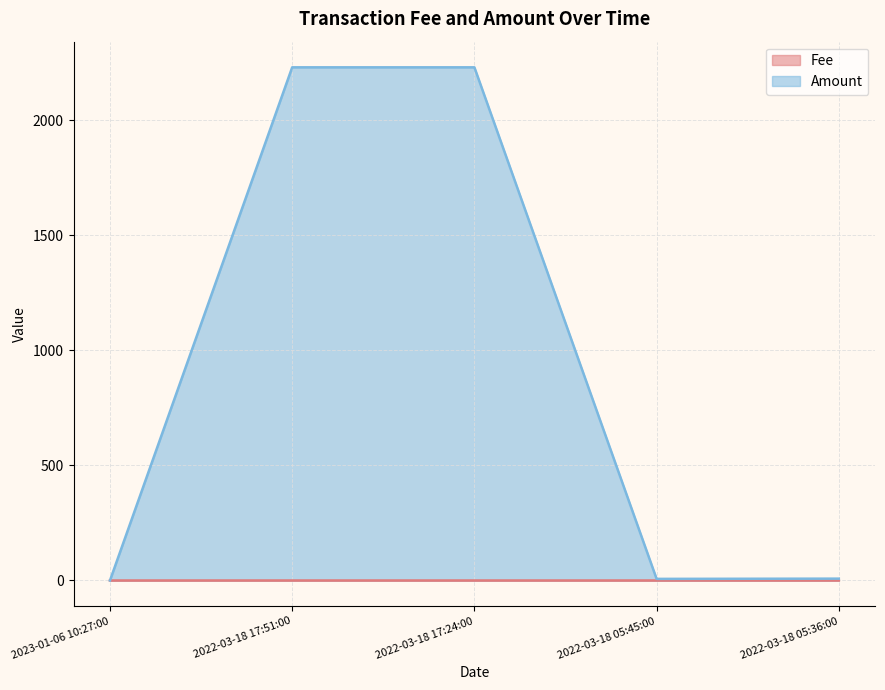

What are all the series names shown in the legend?

Fee, Amount